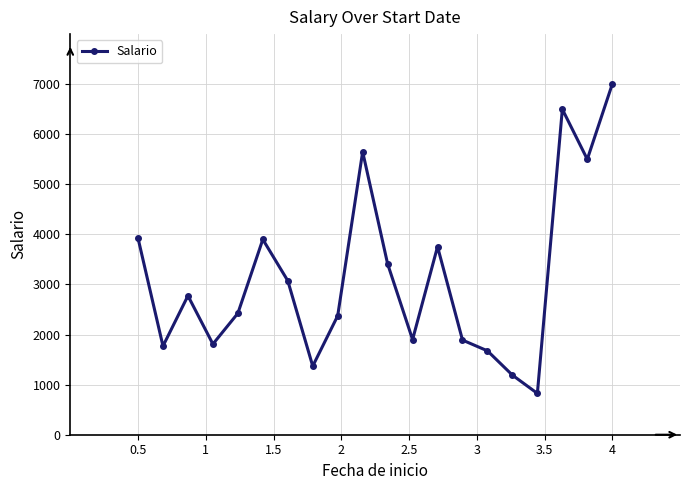

What is the greatest value displayed?

7000